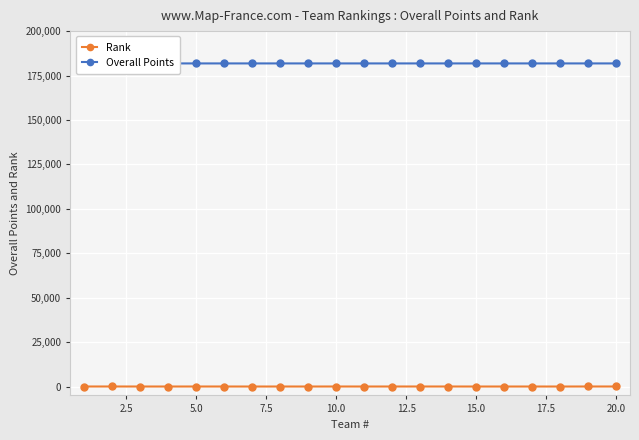

Which series has the largest total across all categories?

Overall Points